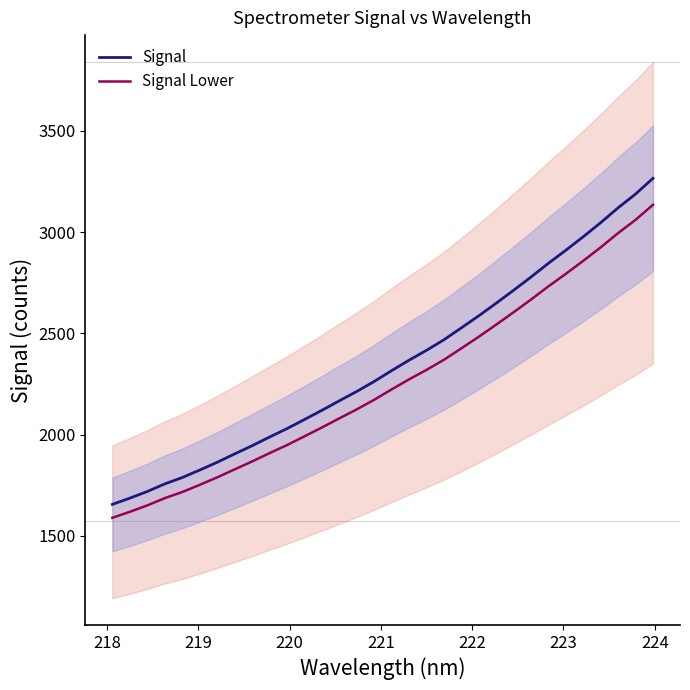

What is the minimum value shown in the chart?

1589.3